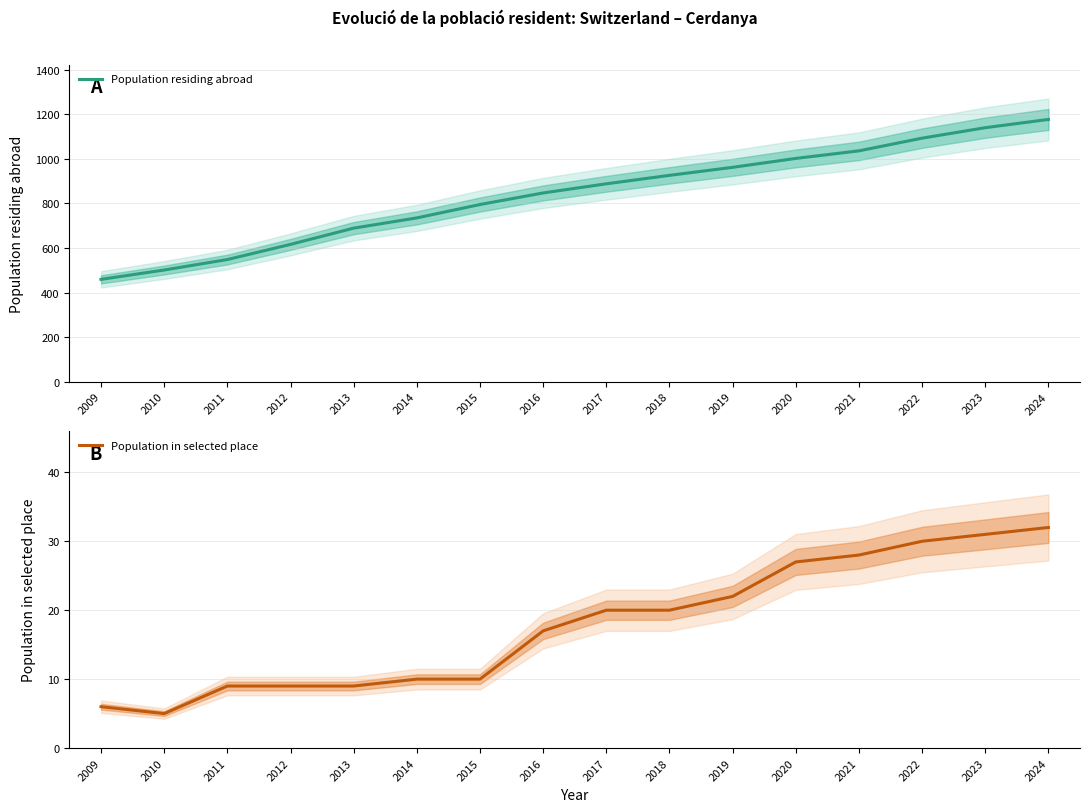

The value of Population residing abroad at 2018 is 926. True or false?

True